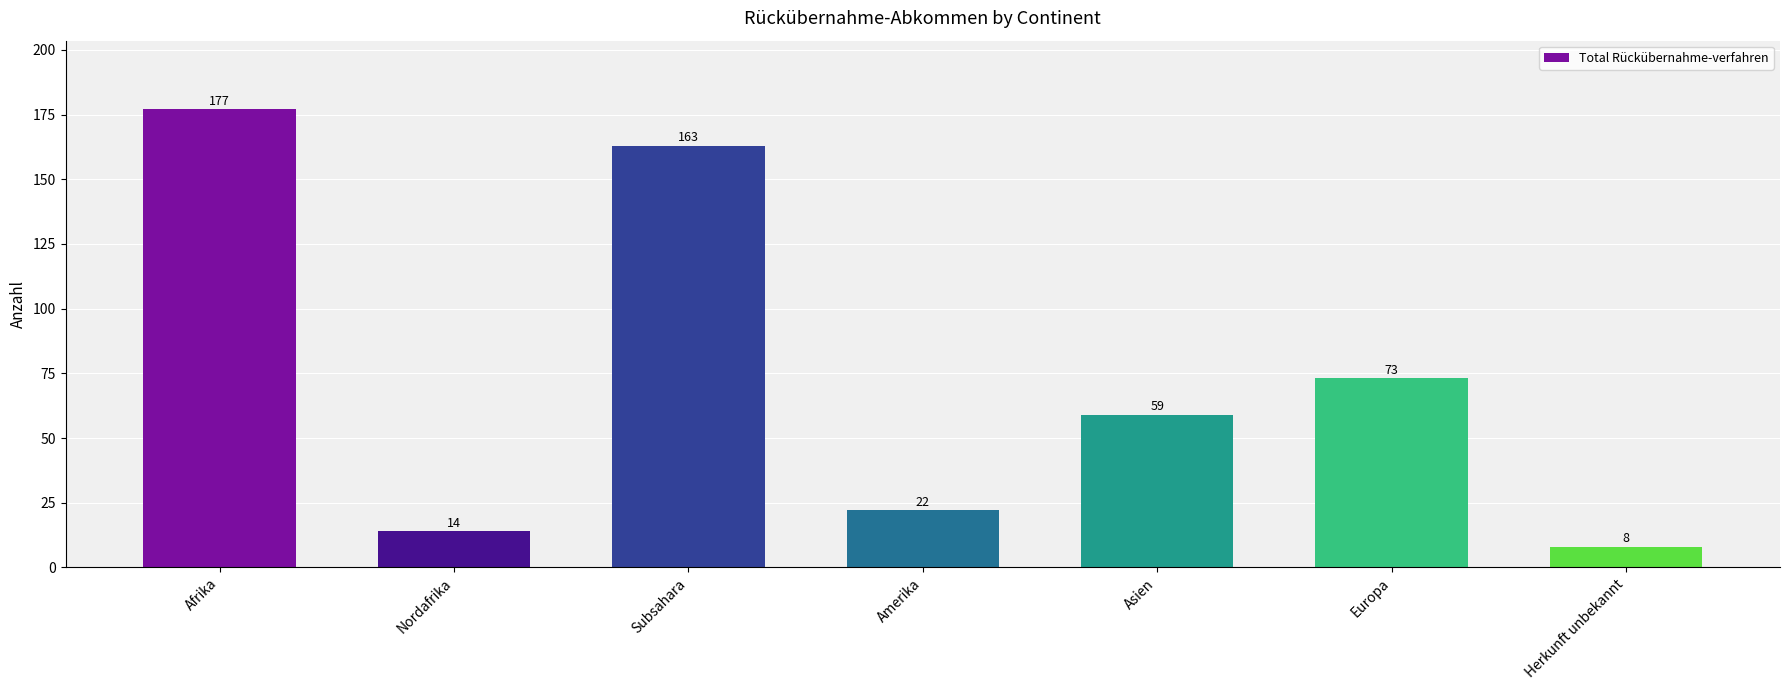

How many series are shown in this chart?

1